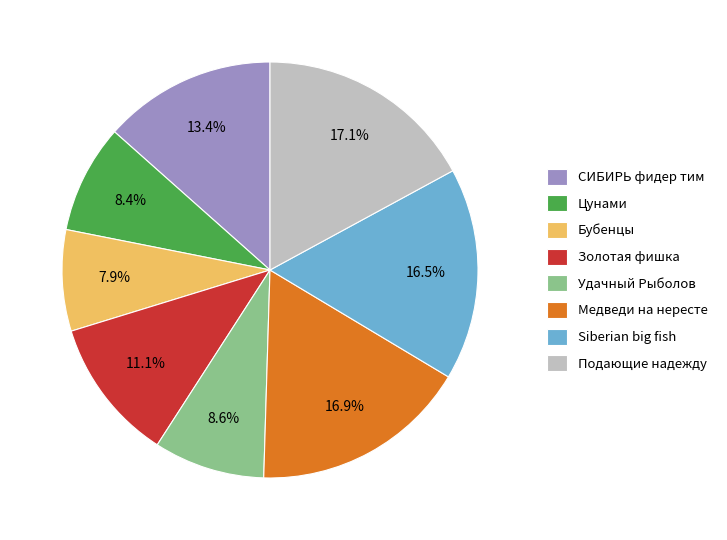

Combined, do Удачный Рыболов and Цунами account for over 50%?

No